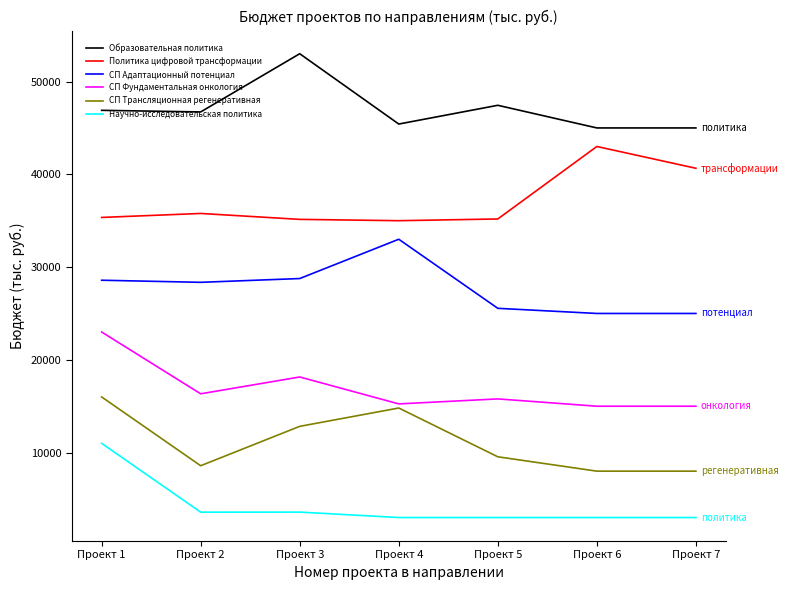

At which category does СП Фундаментальная онкология reach its first local valley?

Проект 2